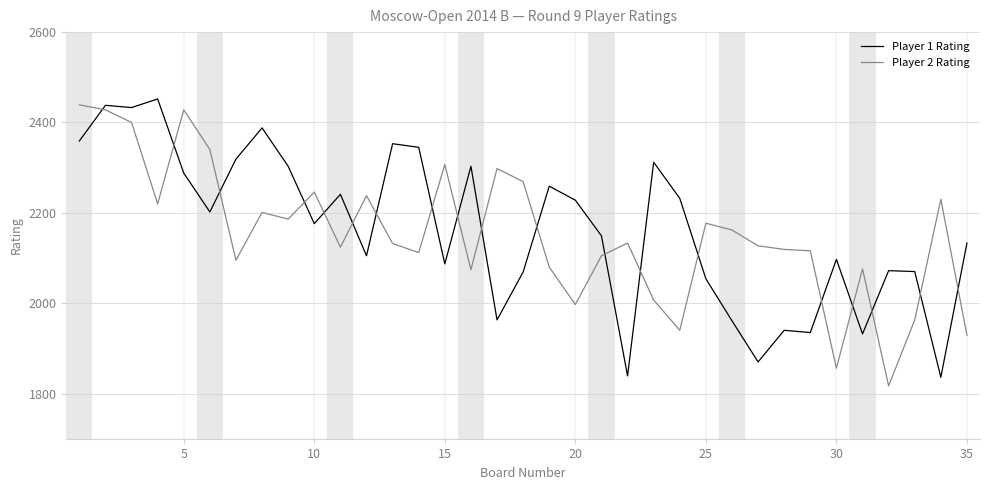

What is the difference between the maximum and minimum values in the Player 1 Rating series?

616